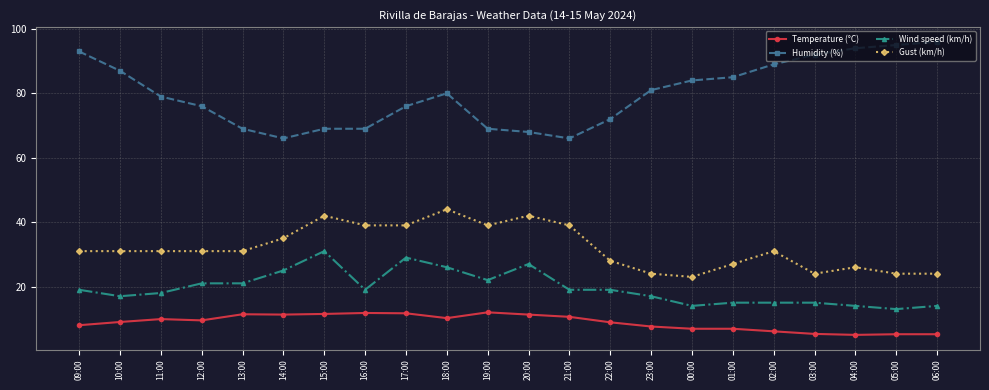

At which category is the sum across all series the highest?

18:00